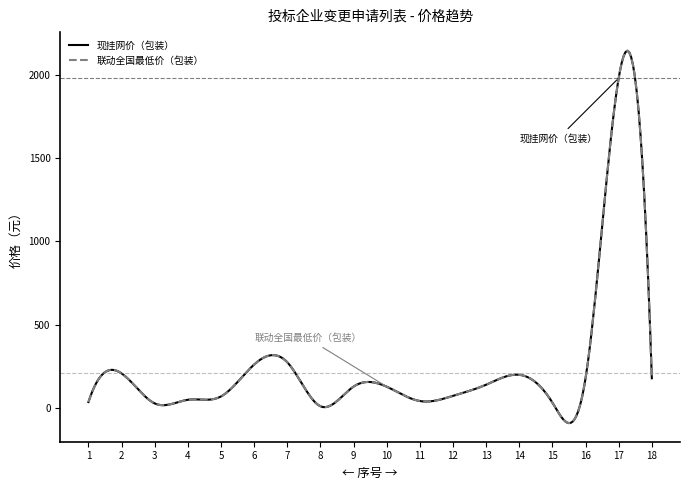

Does the chart display data point markers on the line(s)?

No